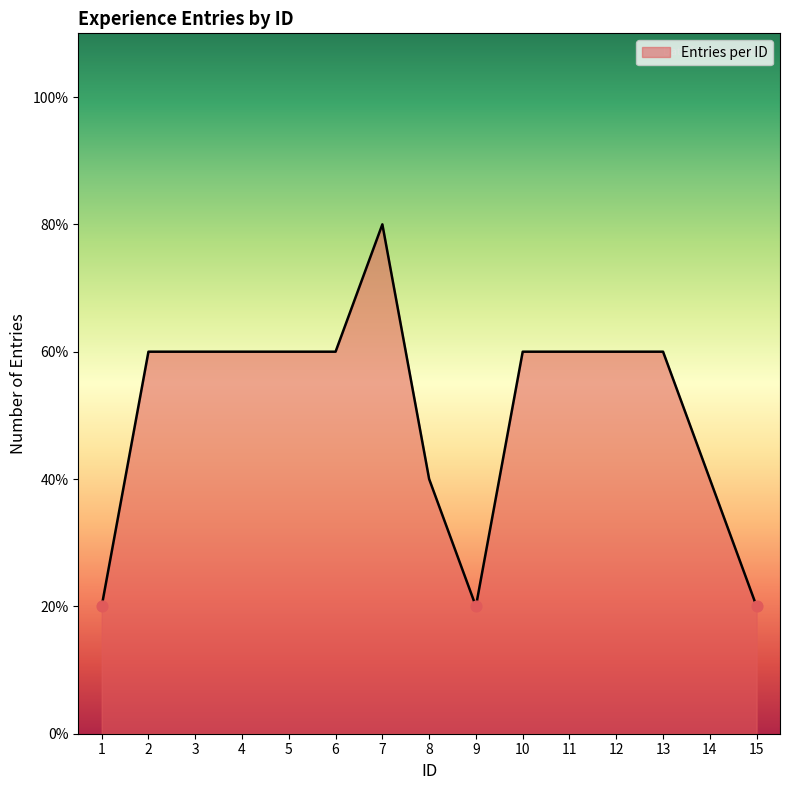

Between 11 and 15, which is larger?

11